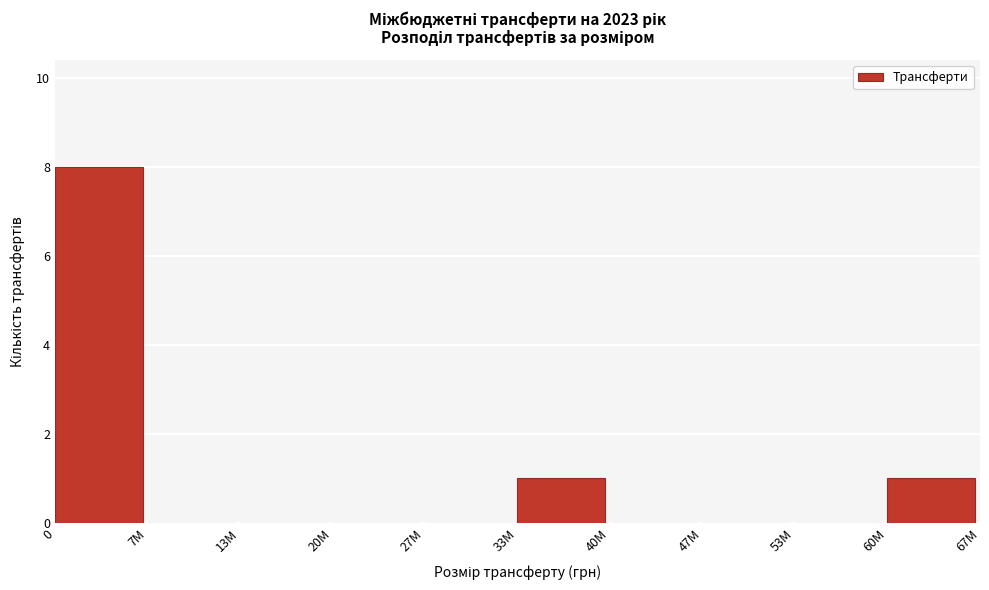

Reading left to right, list all the values displayed in this chart.

0=8	7M=0	13M=0	20M=0	27M=0	33M=1	40M=0	47M=0	53M=0	60M=1